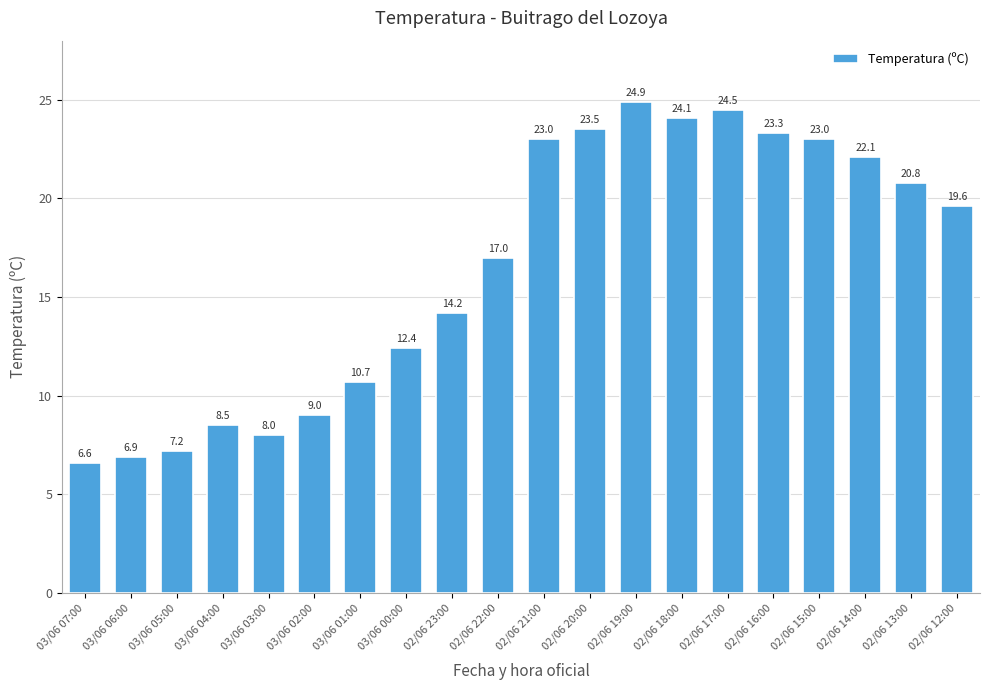

What is the minimum value shown in the chart?

6.6